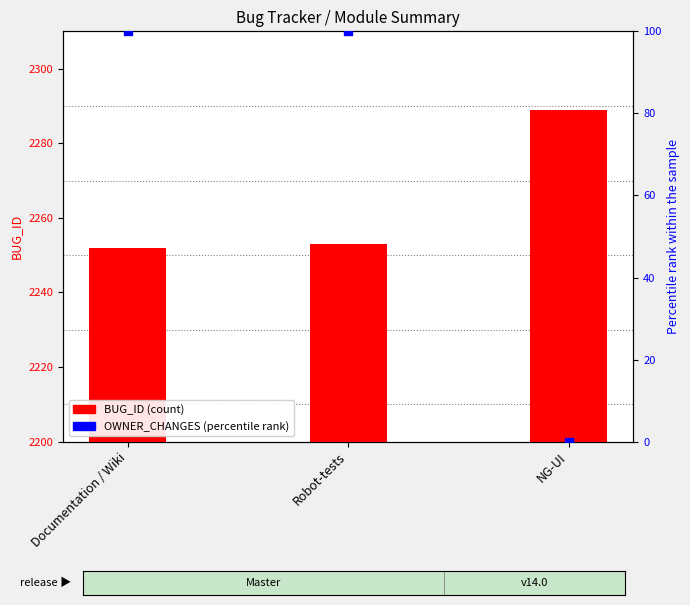

What are all the series names shown in the legend?

BUG_ID (count), OWNER_CHANGES (percentile rank)